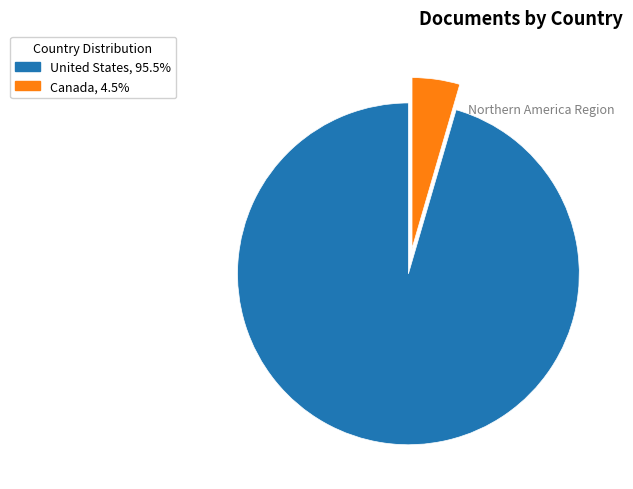

Is it true that Canada is 10% of the pie?

False